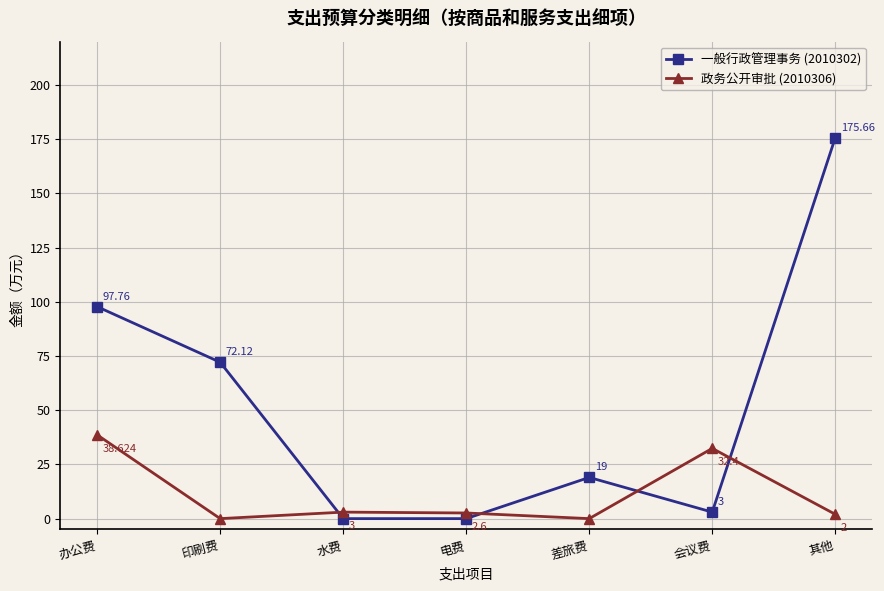

True or false: 一般行政管理事务 (2010302) has a value of 175.7 at 其他.

True